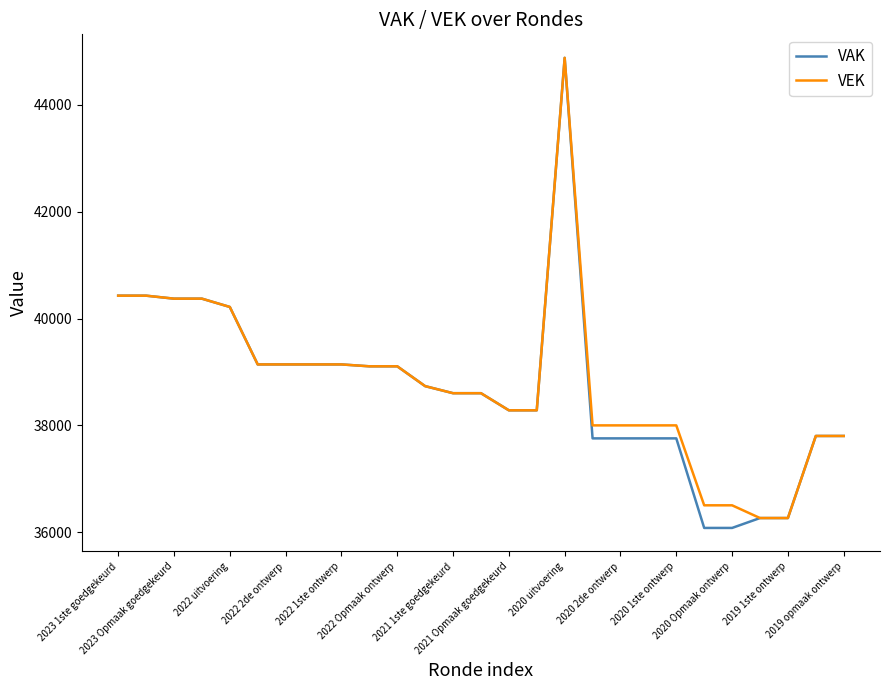

What is the highest value of the VAK series?

44876